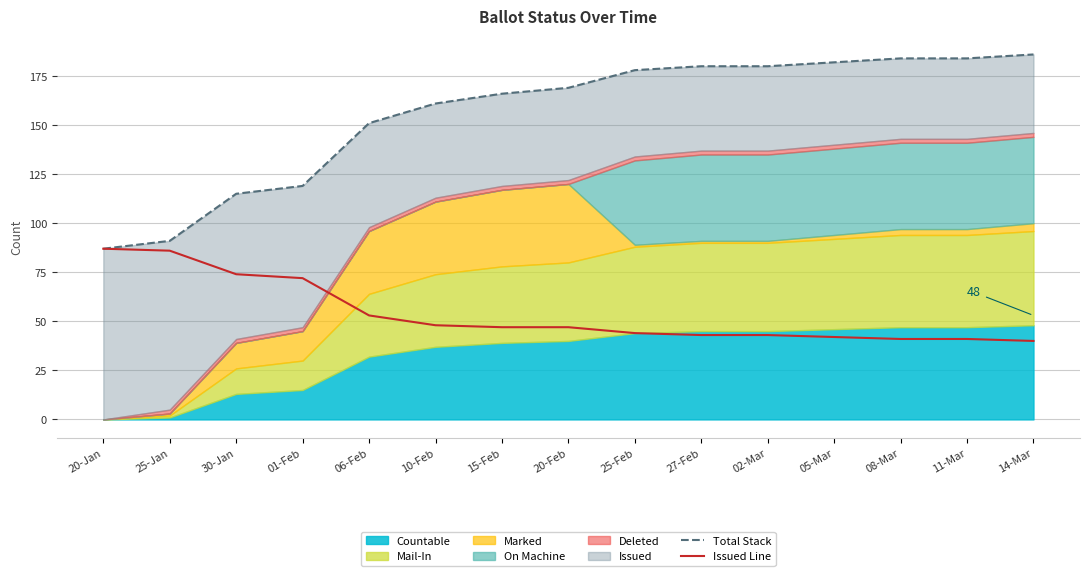

At which label does Total Stack reach its minimum?

20-Jan